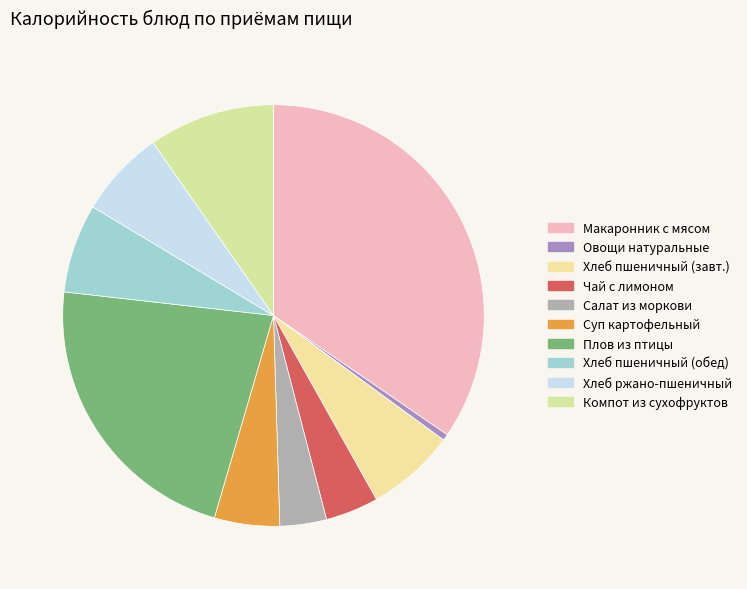

Count the number of slices in the pie.

10